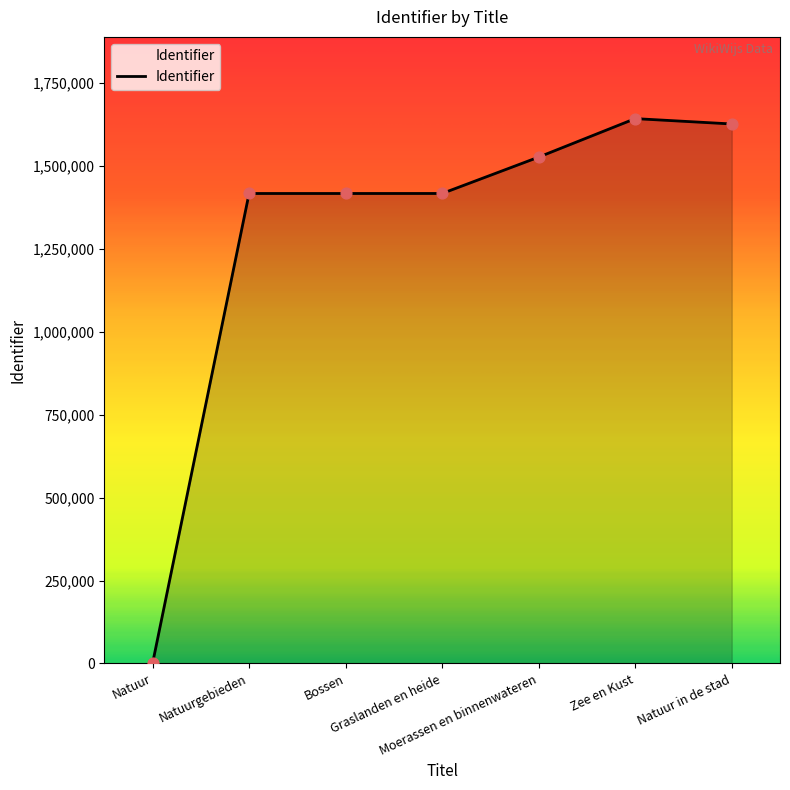

What is the change in value from Graslanden en heide to Moerassen en binnenwateren?

+109743